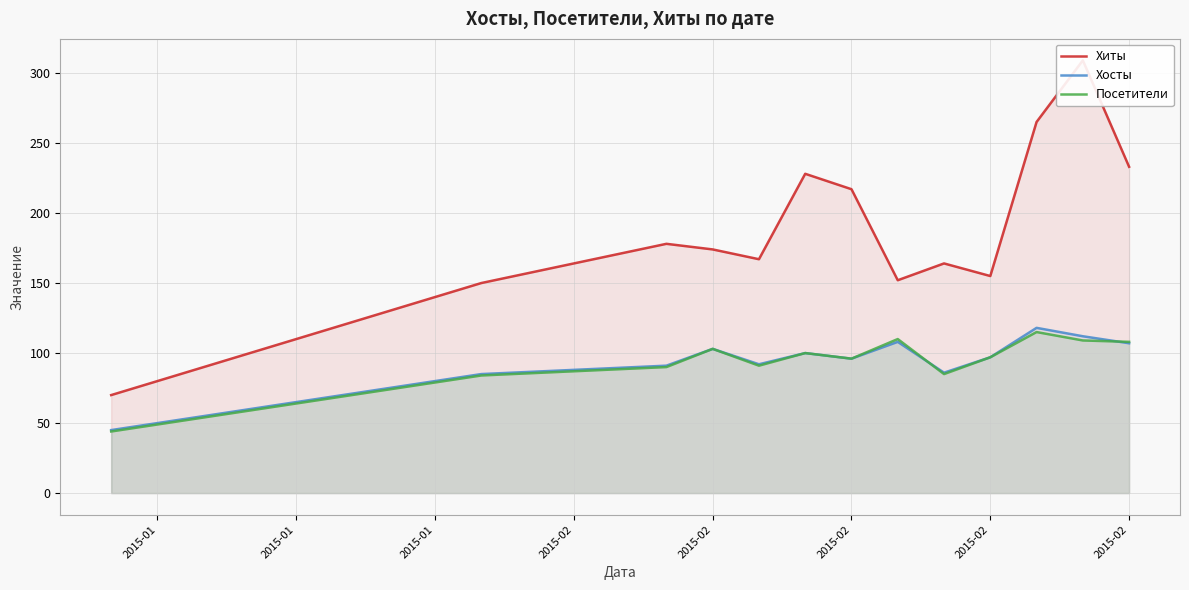

Reading left to right, list all the values displayed in this chart.

Хиты: 70	80	90	100	110	120	130	140	150	178	174	167	228	217	152	164	155	265	309	233
Хосты: 45	50	55	60	65	70	75	80	85	91	103	92	100	96	108	86	97	118	112	107
Посетители: 44	49	54	59	64	69	74	79	84	90	103	91	100	96	110	85	97	115	109	108